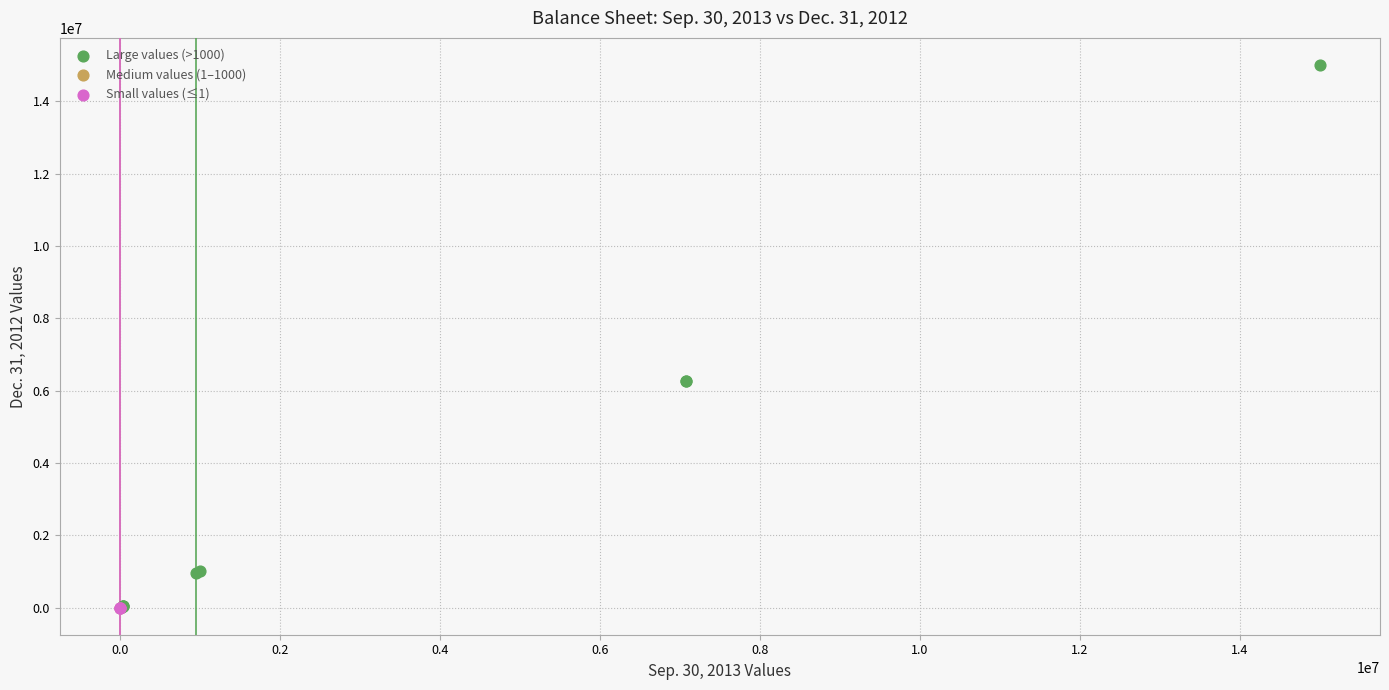

What are all the series names shown in the legend?

Large values (>1000), Medium values (1–1000), Small values (≤1)